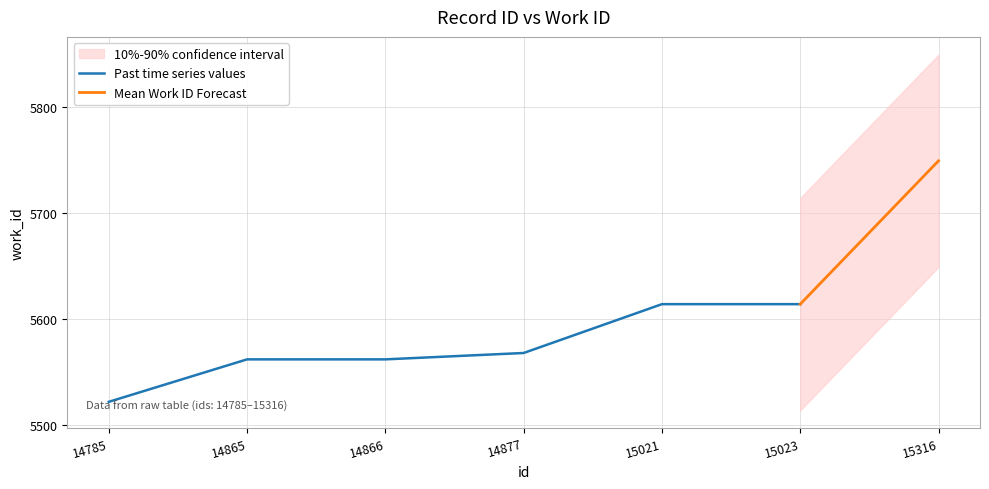

Reading right to left, list all the values displayed in this chart.

5749	5614	5614	5568	5562	5562	5522